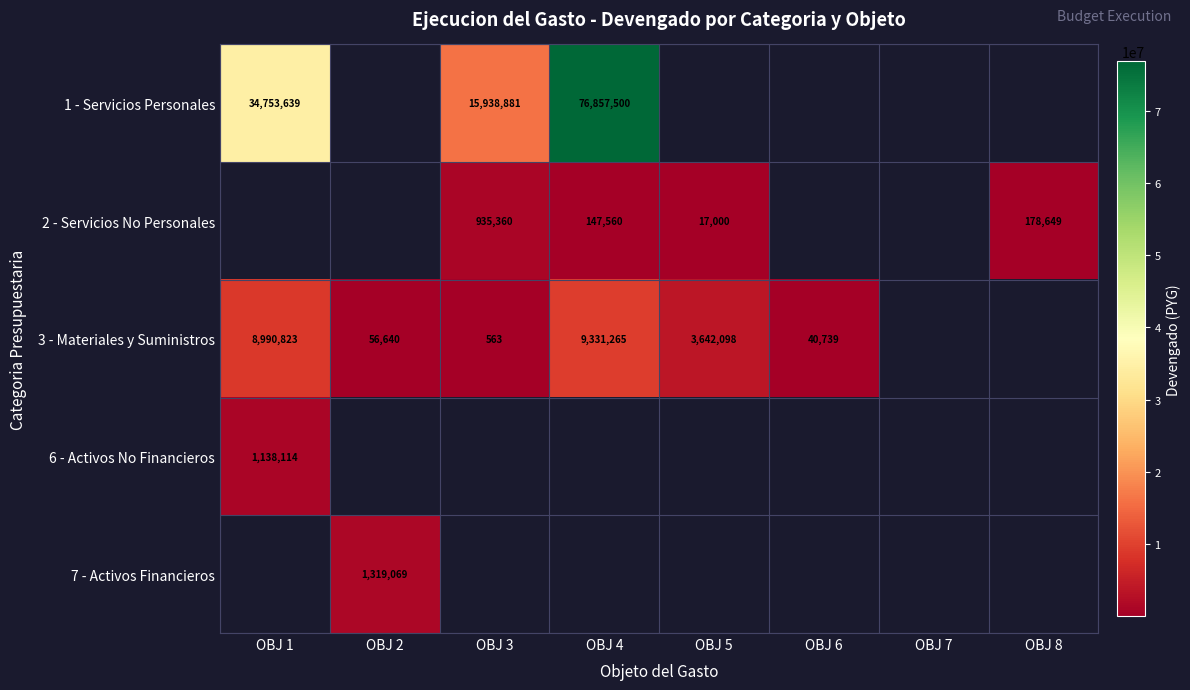

The value of 3 - Materiales y Suministros at OBJ 5 is 3642098. True or false?

True